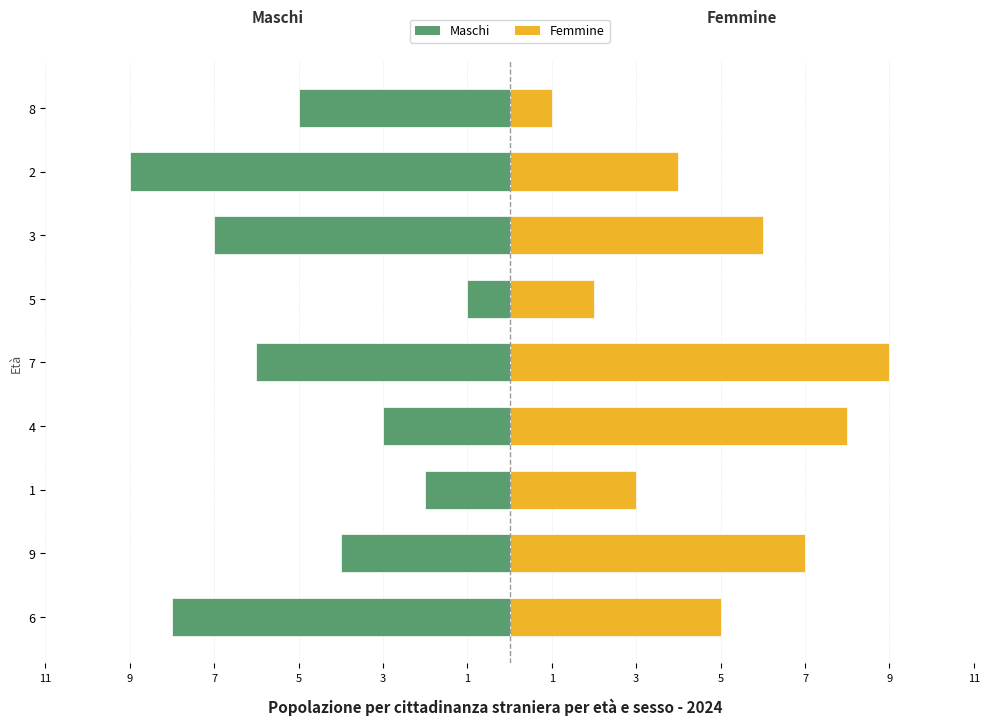

Which series has the largest range (max minus min)?

Maschi